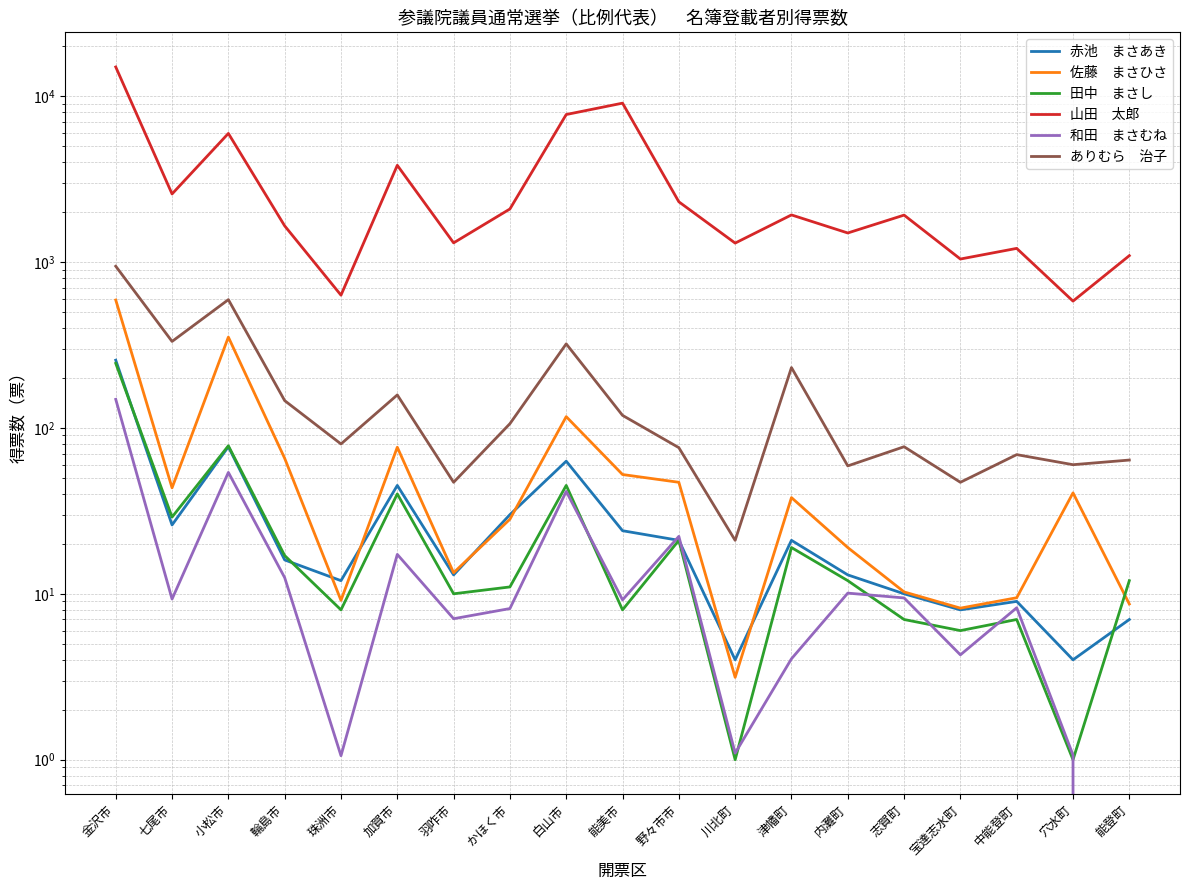

At how many categories does at least one series exceed 8011?

2